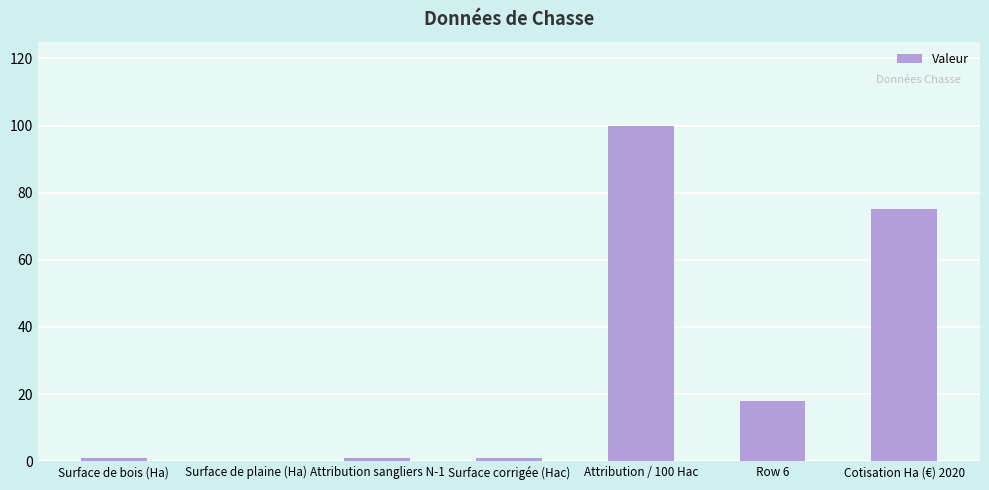

Is it true that the value at Surface de plaine (Ha) is 0?

True